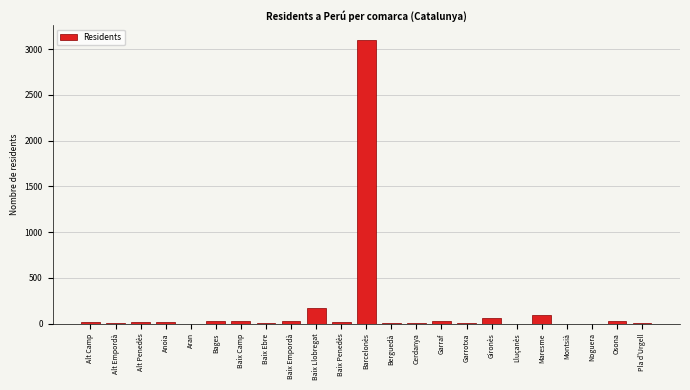

What is the sum of all values?

3660